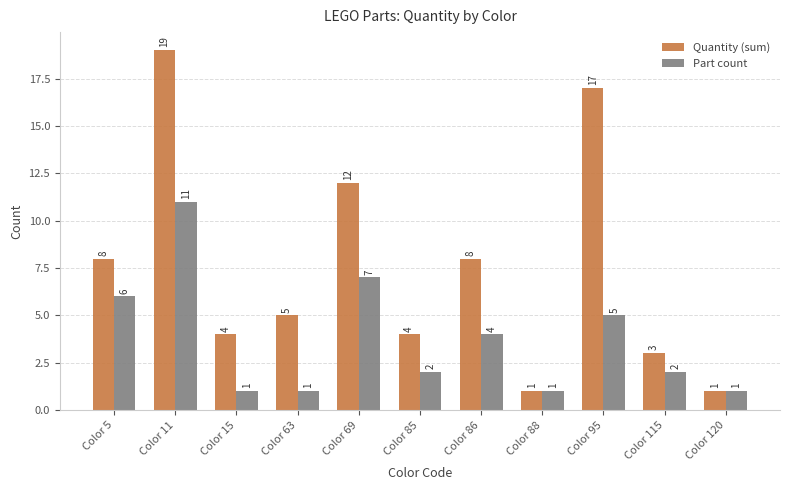

Reading left to right, what are all the values shown in this chart?

Quantity (sum): 8	19	4	5	12	4	8	1	17	3	1
Part count: 6	11	1	1	7	2	4	1	5	2	1